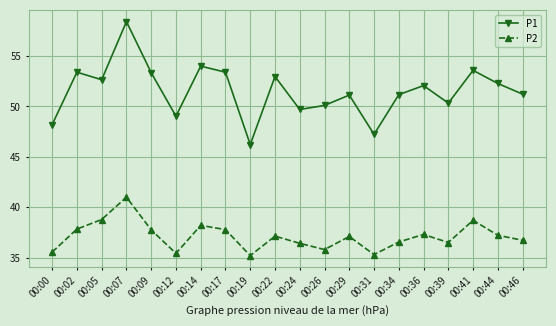

True or false: P2 and P1 cross at least once.

False